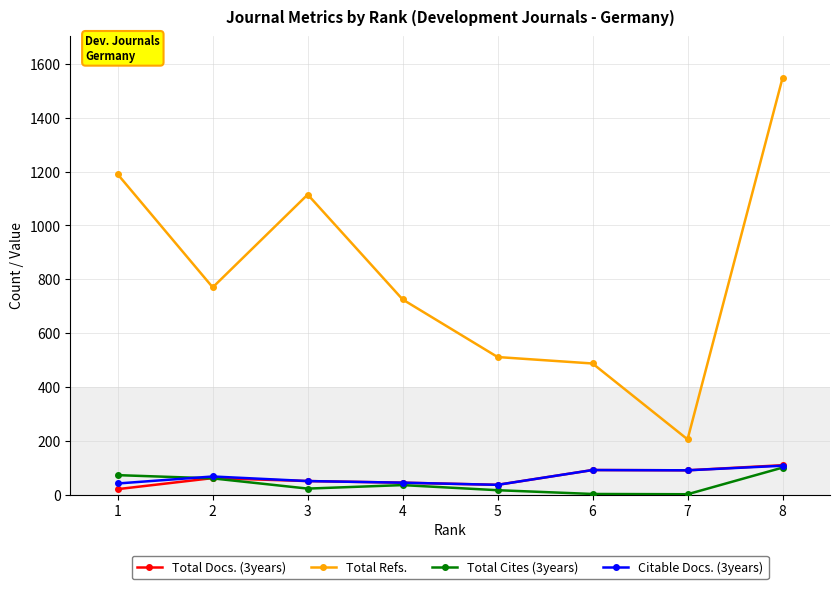

Which series has the largest range (max minus min)?

Total Refs.